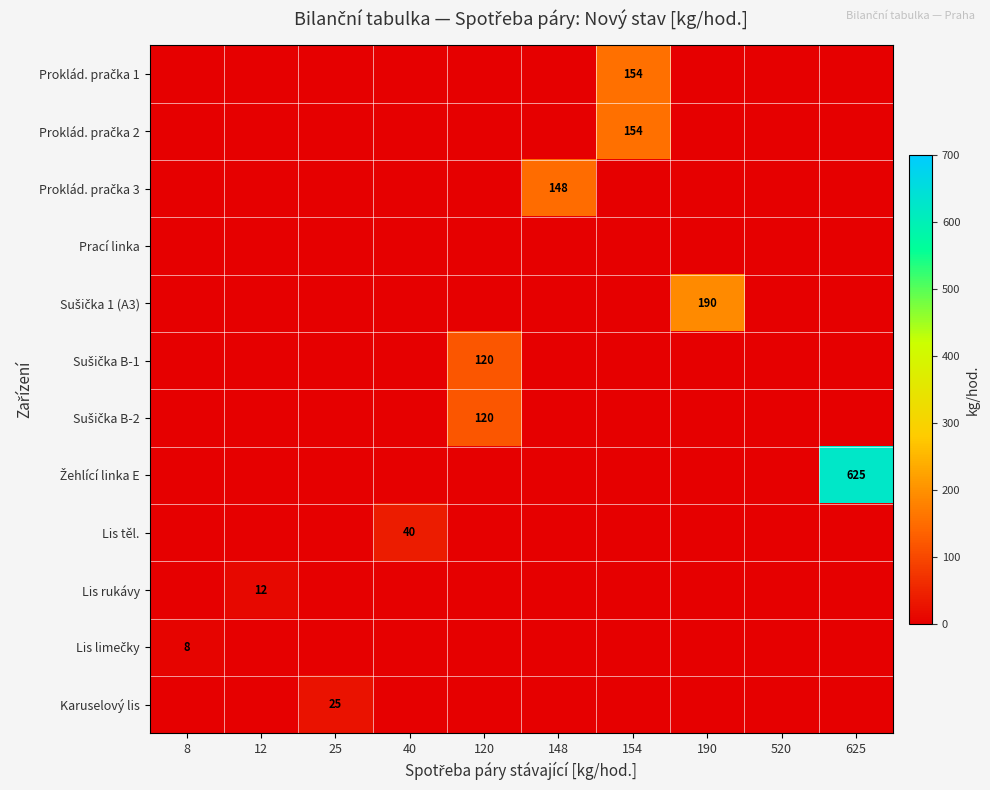

How many data points in Lis limečky are above 0?

1